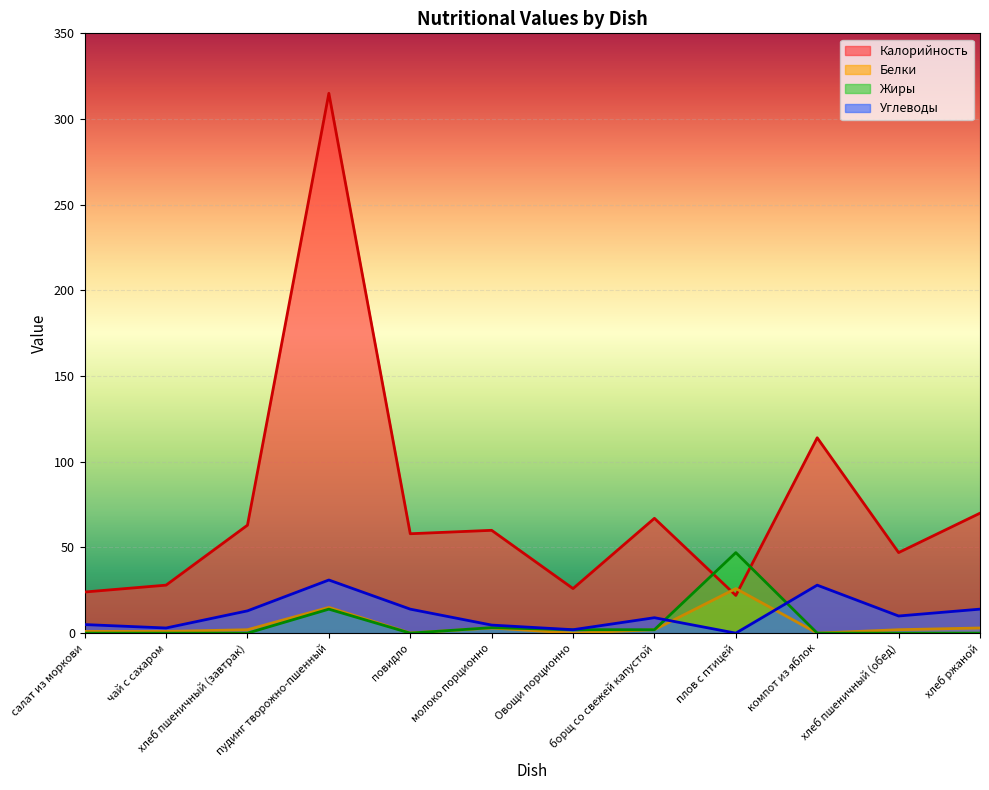

What is the sum of all Калорийность values?

894.0